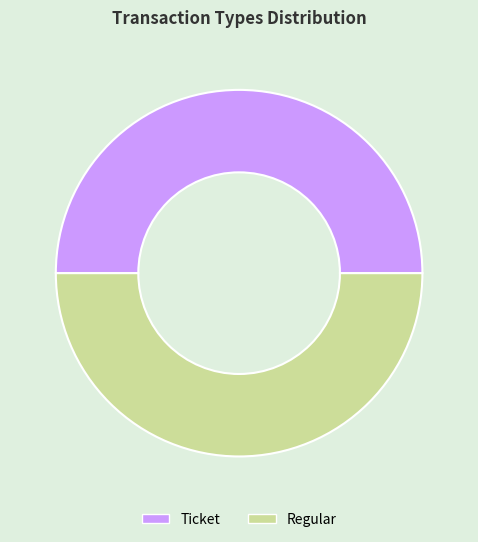

Do Regular and Ticket together represent more than half of the pie?

Yes